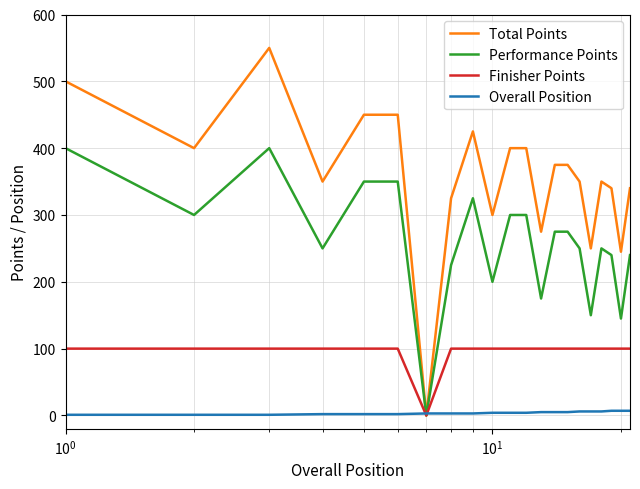

List the series in order of their peak value, lowest first.

Overall Position, Finisher Points, Performance Points, Total Points